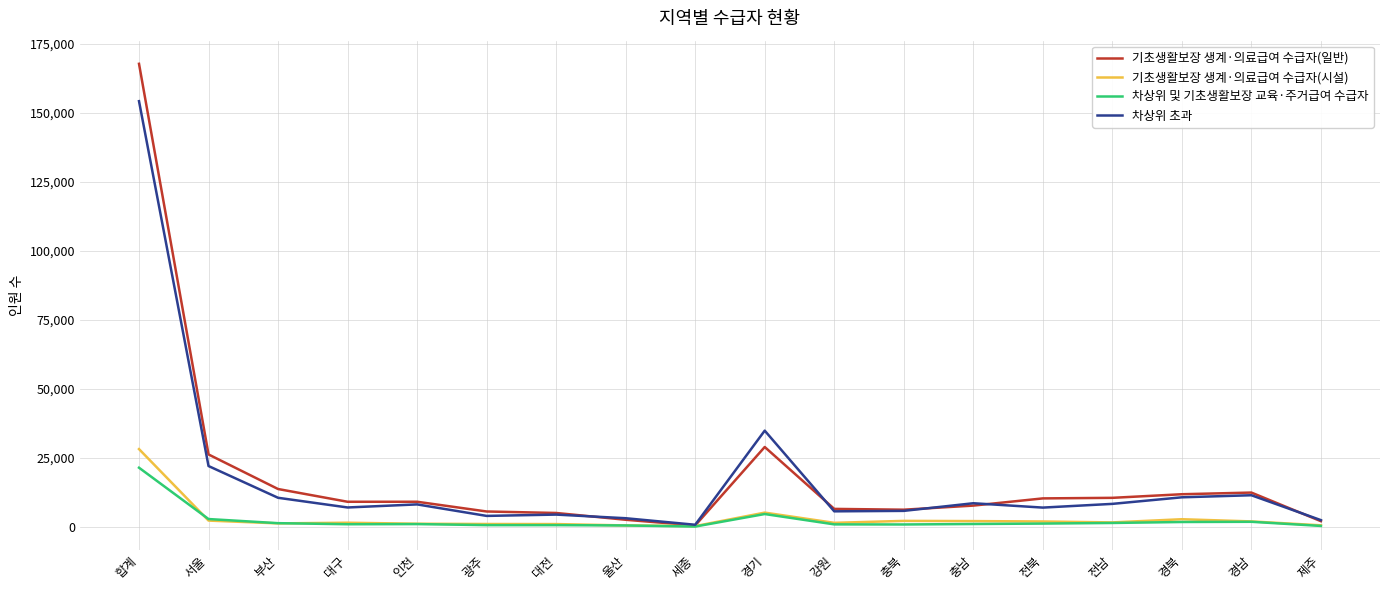

True or false: 기초생활보장 생계·의료급여 수급자(일반) has a value of 9055 at 대구.

True